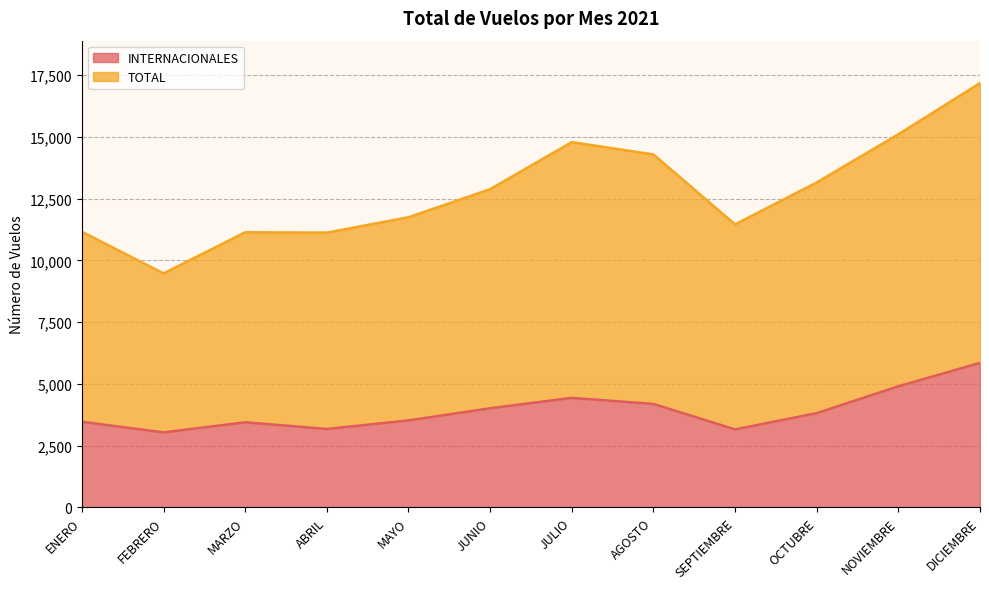

Which category has the highest value in the INTERNACIONALES series?

DICIEMBRE